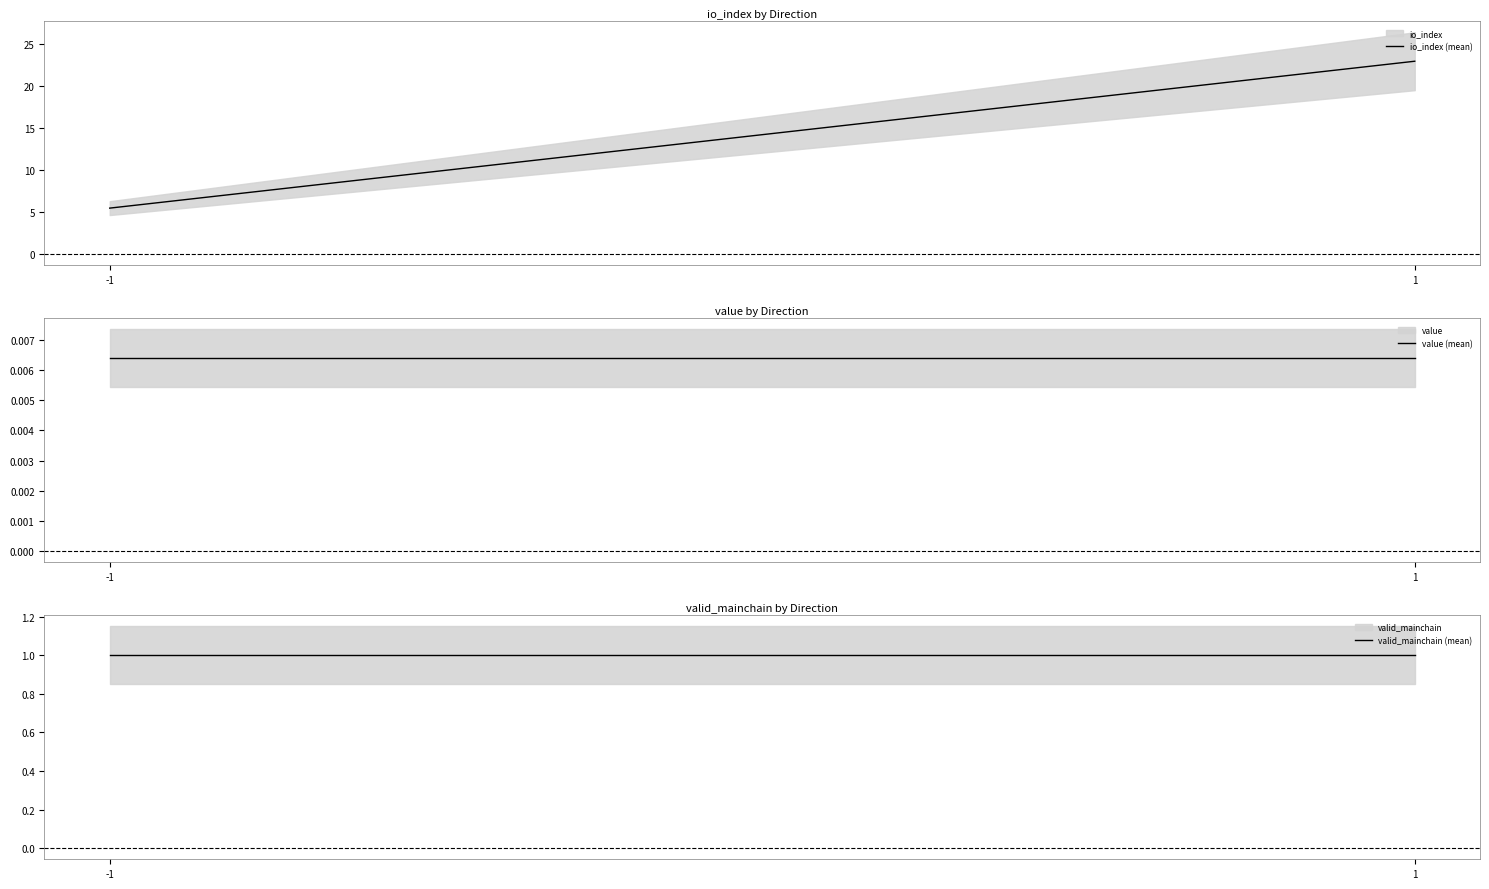

The value (mean) series shows 0.0 at 1. True or false?

True